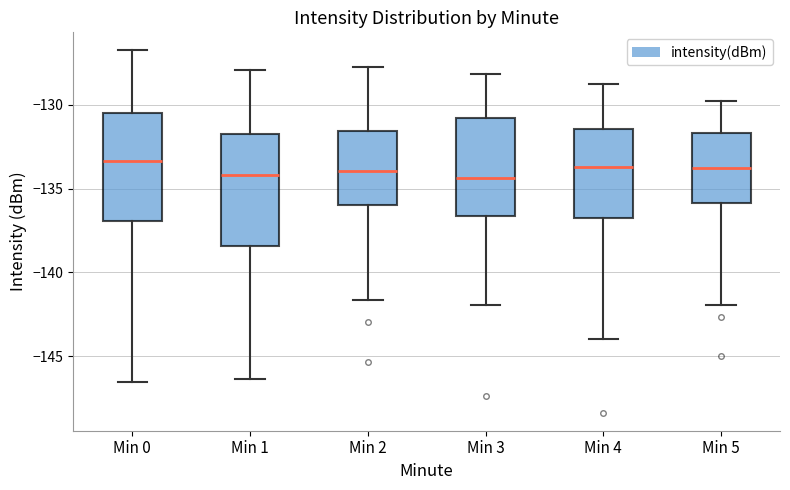

Reading left to right, transcribe this box plot: for each box, give where its median line is, the range the box spans, and where its two whiskers end, as read against the y-axis. The values are not printed on the chart, so give them approximately, as read against the axis.

Min 0: median -133.5, box -137.0 to -130.5, whiskers -146.5 to -126.5
Min 1: median -134.0, box -138.5 to -132.0, whiskers -146.5 to -128.0
Min 2: median -134.0, box -136.0 to -131.5, whiskers -141.5 to -127.5
Min 3: median -134.5, box -136.5 to -131.0, whiskers -142.0 to -128.0
Min 4: median -133.5, box -137.0 to -131.5, whiskers -144.0 to -128.5
Min 5: median -134.0, box -136.0 to -131.5, whiskers -142.0 to -129.5